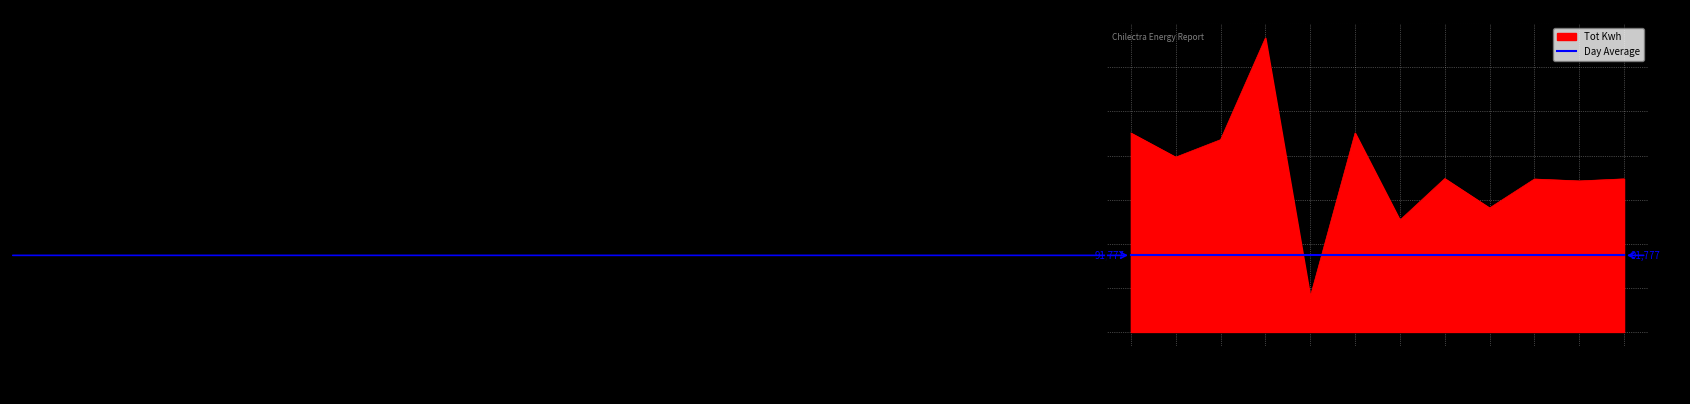

What is the maximum value shown in the chart?

352280